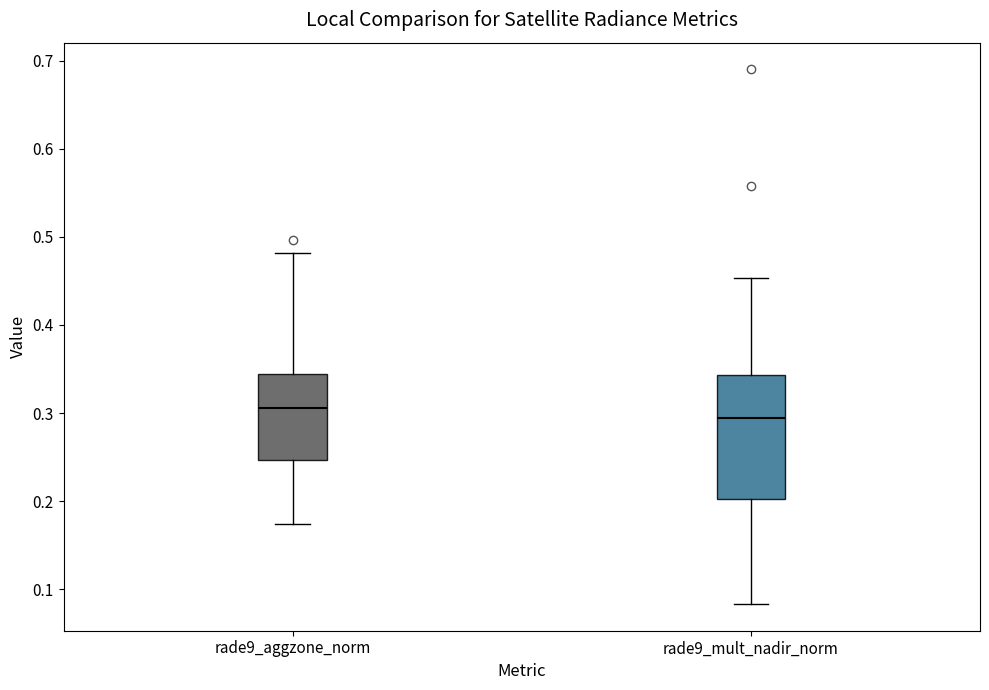

Reading left to right, read every box against the y-axis: the position of its median line, the range the box covers, and the ends of its whiskers. The values are not printed on the chart, so give them approximately, as read against the axis.

rade9_aggzone_norm: median 0.31, box 0.25 to 0.34, whiskers 0.17 to 0.48
rade9_mult_nadir_norm: median 0.29, box 0.20 to 0.34, whiskers 0.08 to 0.45